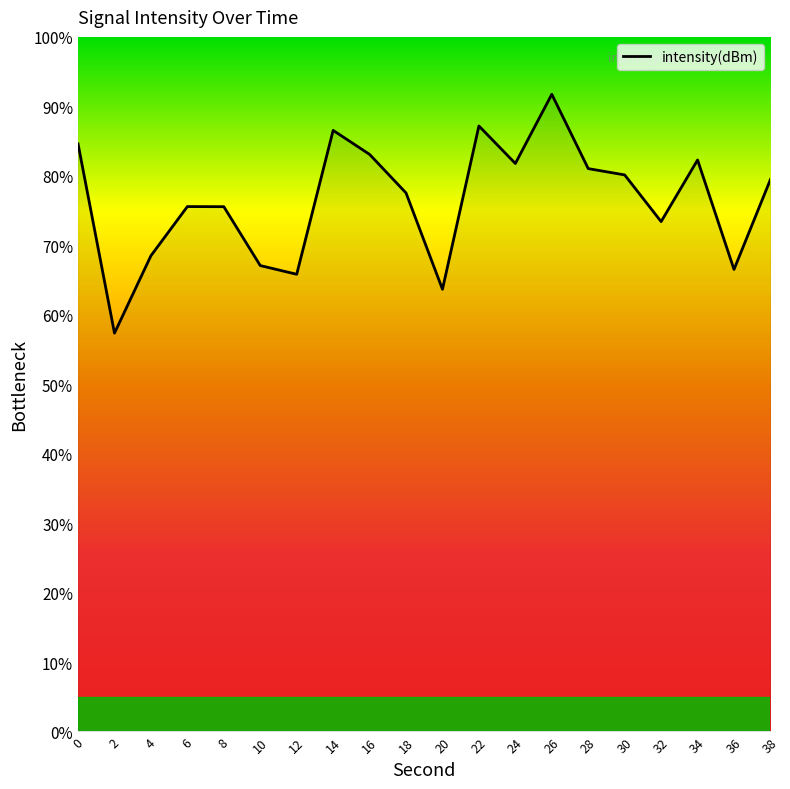

What is the average value?

76.4